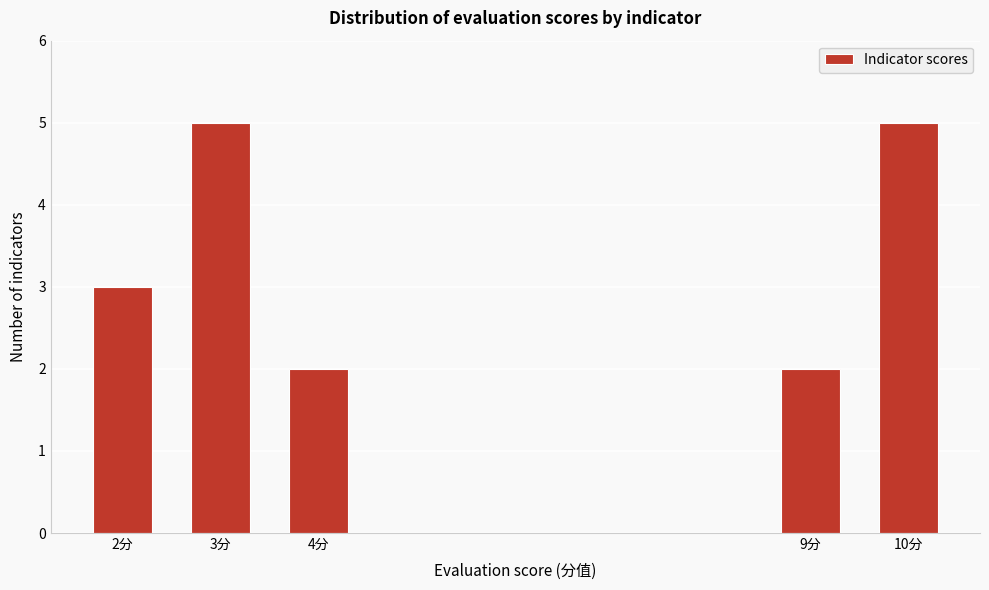

Reading right to left, what are all the values shown in this chart?

5	2	2	5	3